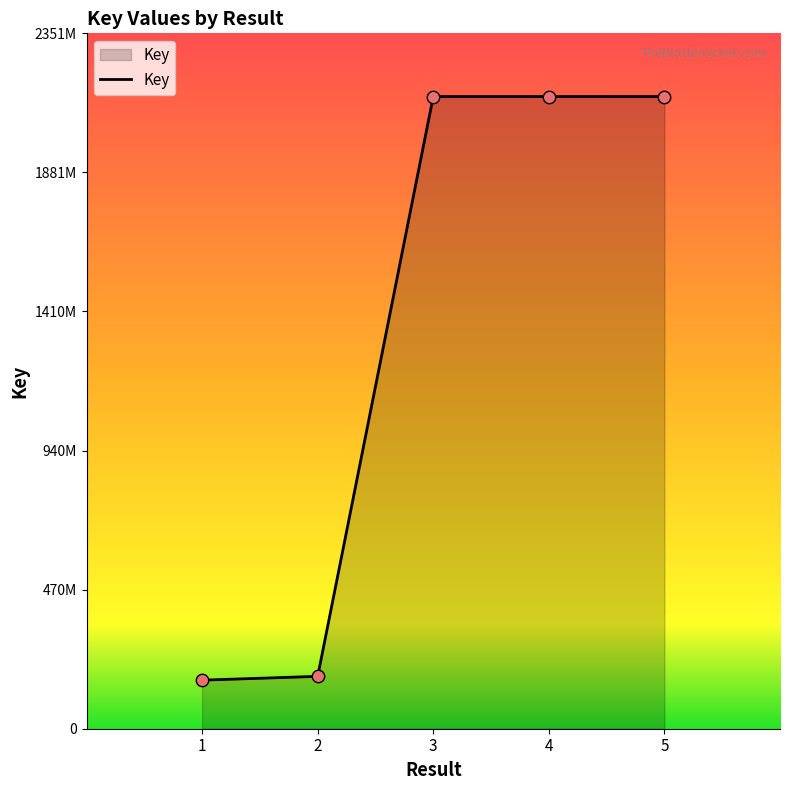

Approximately how many times larger is the value at 1 compared to 5?

0.1